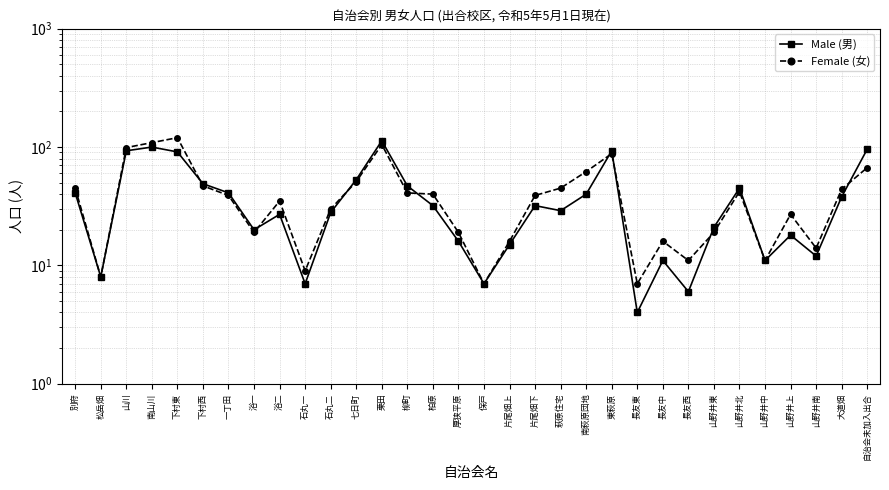

True or false: Male (男) and Female (女) cross at least once.

True